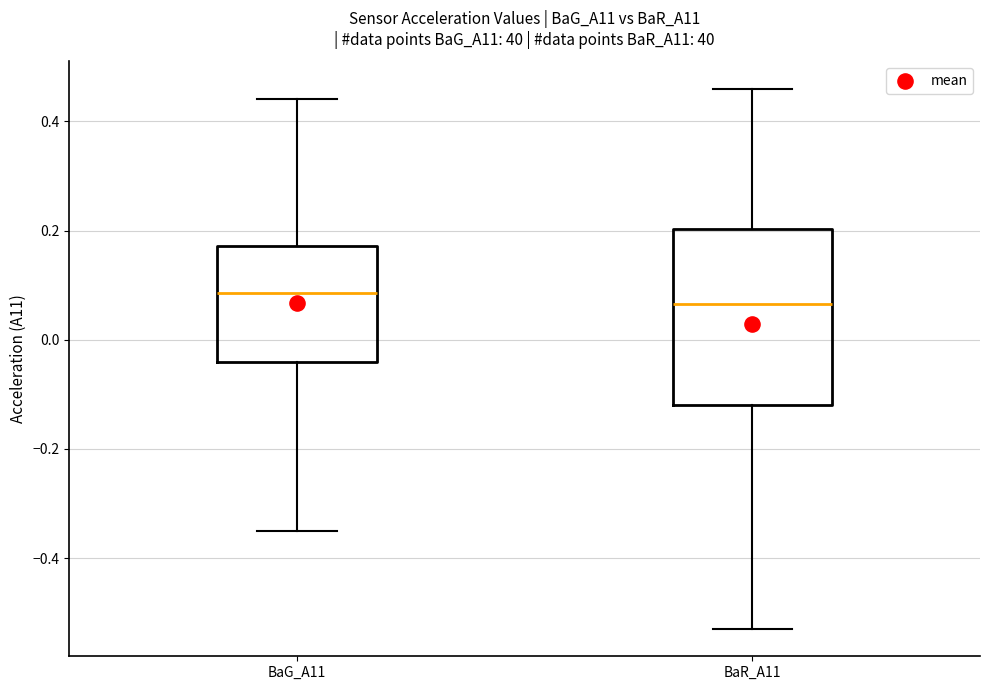

Reading left to right, transcribe this box plot: for each box, give where its median line is, the range the box spans, and where its two whiskers end, as read against the y-axis. The values are not printed on the chart, so give them approximately, as read against the axis.

BaG_A11: median 0.08, box -0.04 to 0.18, whiskers -0.34 to 0.44
BaR_A11: median 0.06, box -0.12 to 0.20, whiskers -0.52 to 0.46